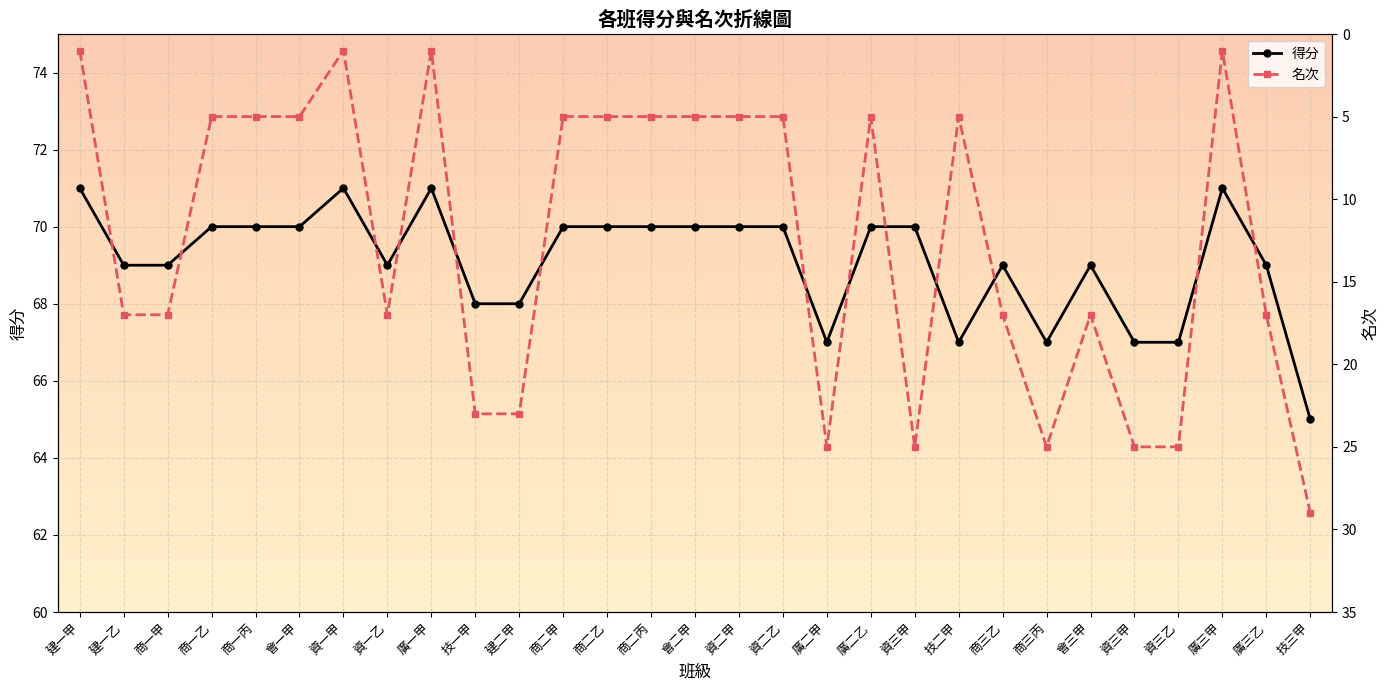

Reading left to right, what are all the values shown in this chart?

得分: 建一甲=71	建一乙=69	商一甲=69	商一乙=70	商一丙=70	會一甲=70	資一甲=71	資一乙=69	廣一甲=71	技一甲=68	建二甲=68	商二甲=70	商二乙=70	商二丙=70	會二甲=70	資二甲=70	資二乙=70	廣二甲=67	廣二乙=70	資三甲=70	技二甲=67	商三乙=69	商三丙=67	會三甲=69	資三甲=67	資三乙=67	廣三甲=71	廣三乙=69	技三甲=65
名次: 建一甲=1	建一乙=17	商一甲=17	商一乙=5	商一丙=5	會一甲=5	資一甲=1	資一乙=17	廣一甲=1	技一甲=23	建二甲=23	商二甲=5	商二乙=5	商二丙=5	會二甲=5	資二甲=5	資二乙=5	廣二甲=25	廣二乙=5	資三甲=25	技二甲=5	商三乙=17	商三丙=25	會三甲=17	資三甲=25	資三乙=25	廣三甲=1	廣三乙=17	技三甲=29